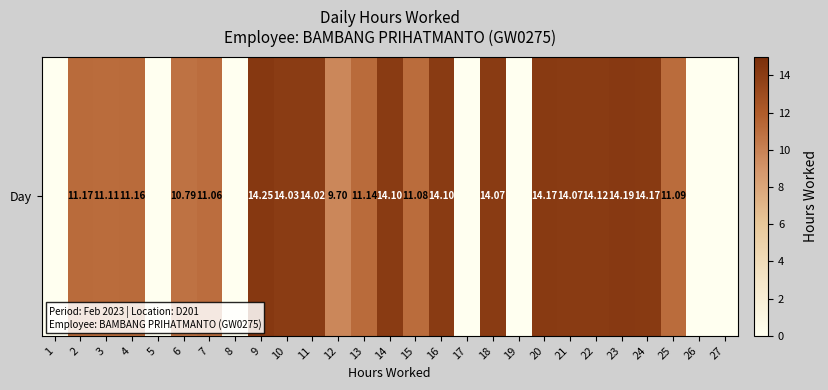

At which category does the chart reach its minimum across all series?

1